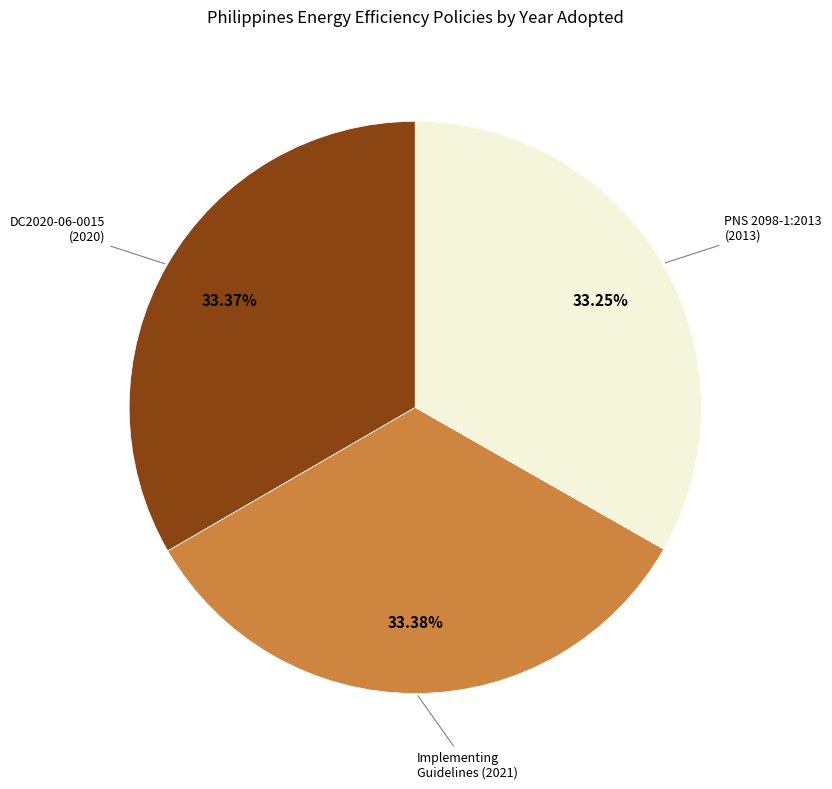

Does any single category account for the majority?

No